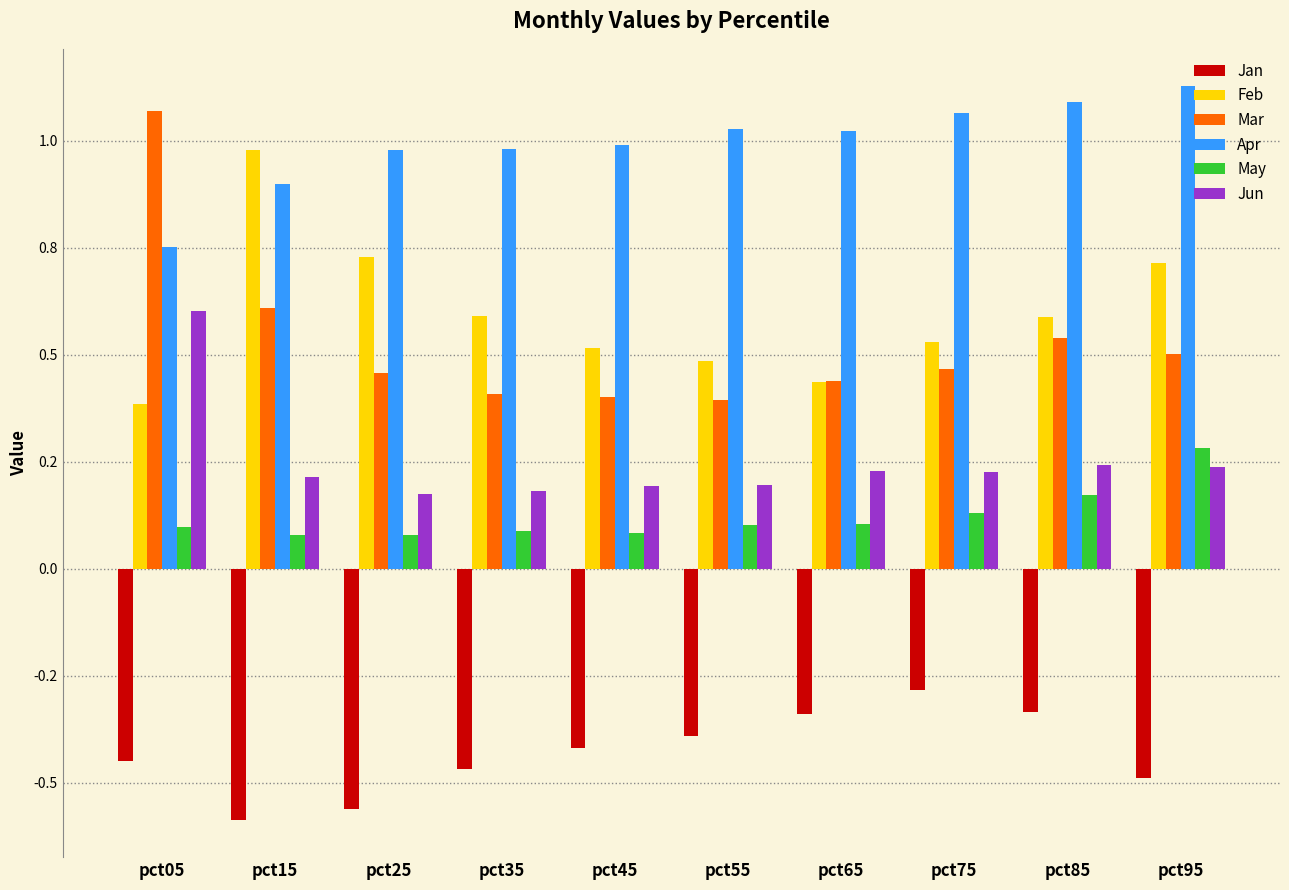

At how many categories does at least one series exceed 0?

10